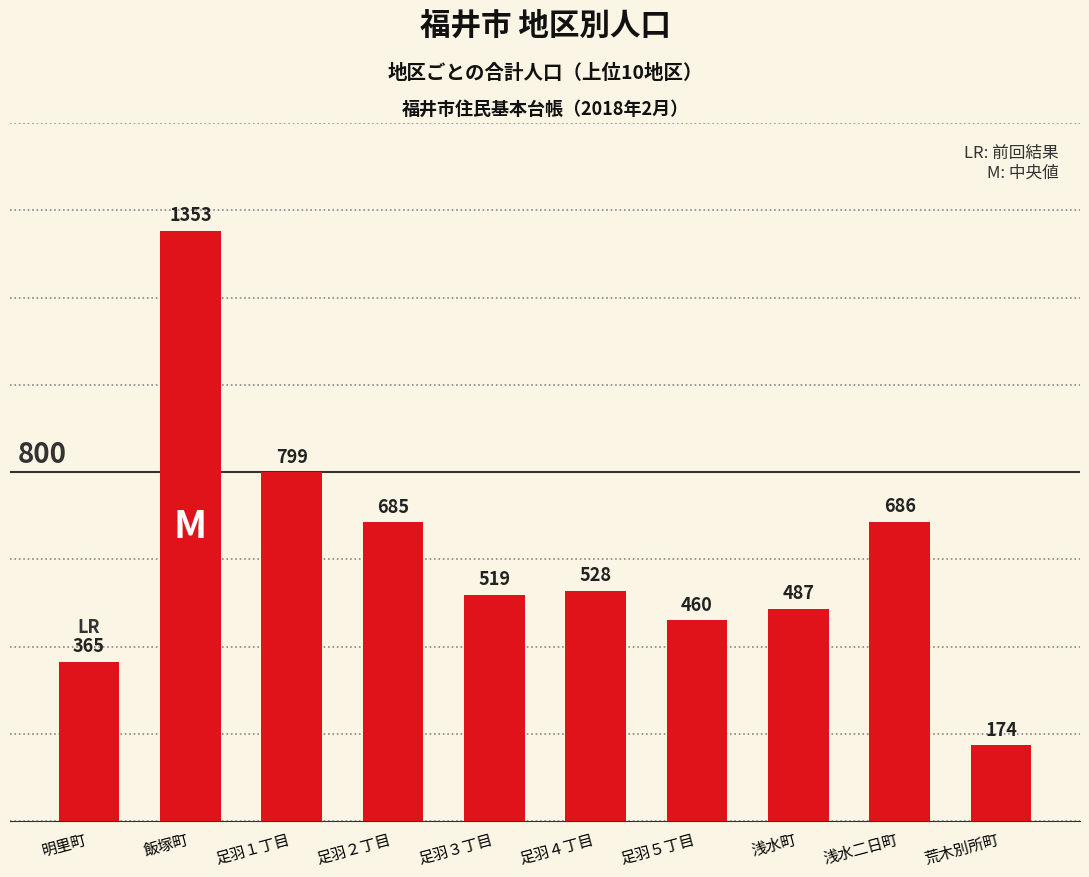

Does the chart contain any negative values?

No